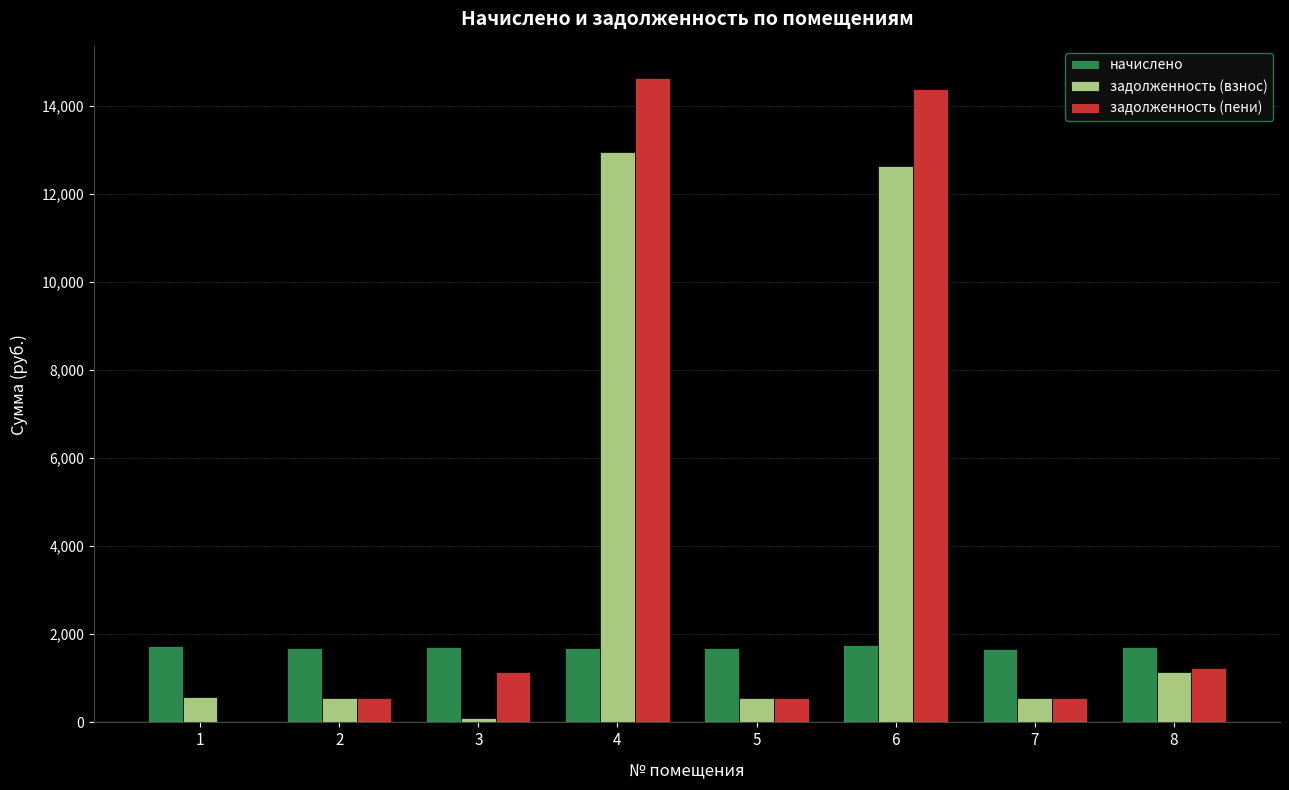

The value of задолженность (пени) at 7 is 553.6. True or false?

True